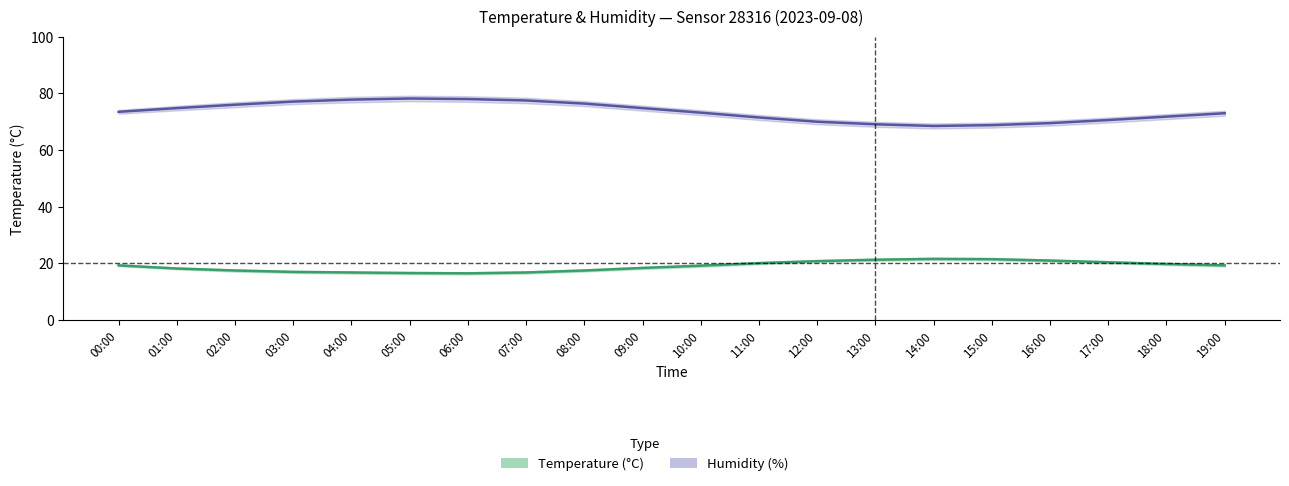

Reading left to right, what are all the values shown in this chart?

temperature: 19.3	18.2	17.5	17.0	16.8	16.6	16.5	16.8	17.5	18.4	19.2	20.1	20.8	21.3	21.6	21.5	21.0	20.4	19.8	19.3
humidity: 73.5	74.8	76.0	77.1	77.8	78.2	78.0	77.5	76.4	74.8	73.2	71.5	70.0	69.1	68.5	68.8	69.5	70.6	71.8	73.0